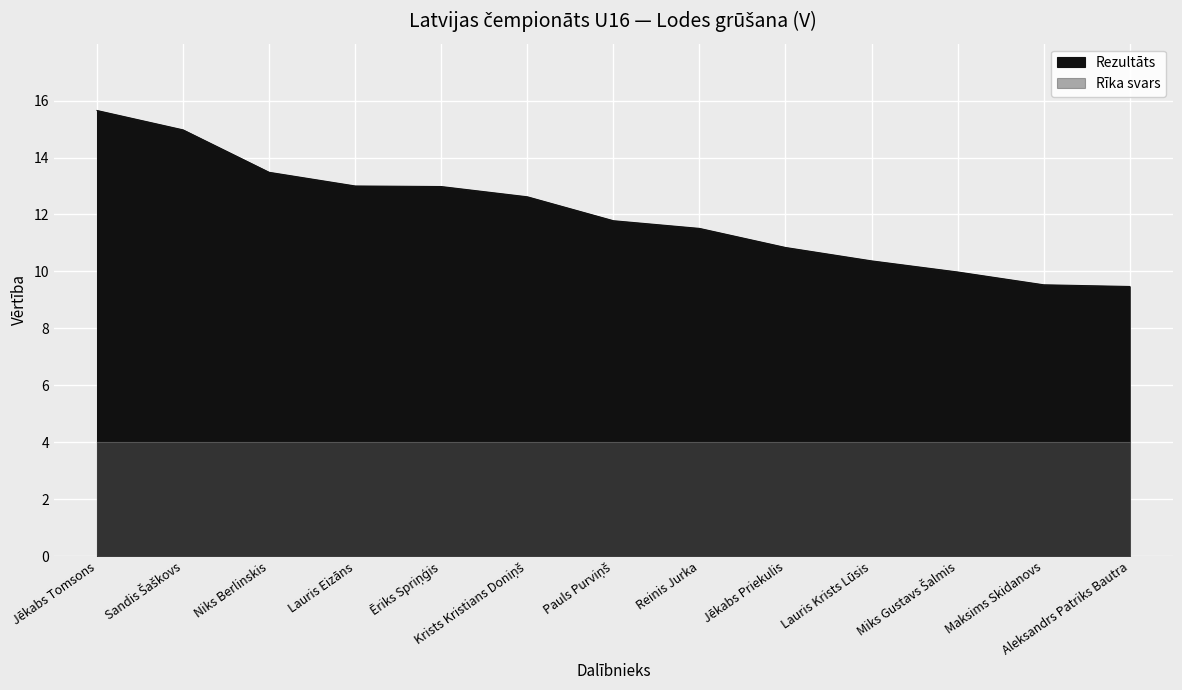

The value at Niks Berlinskis is 13.5. True or false?

True